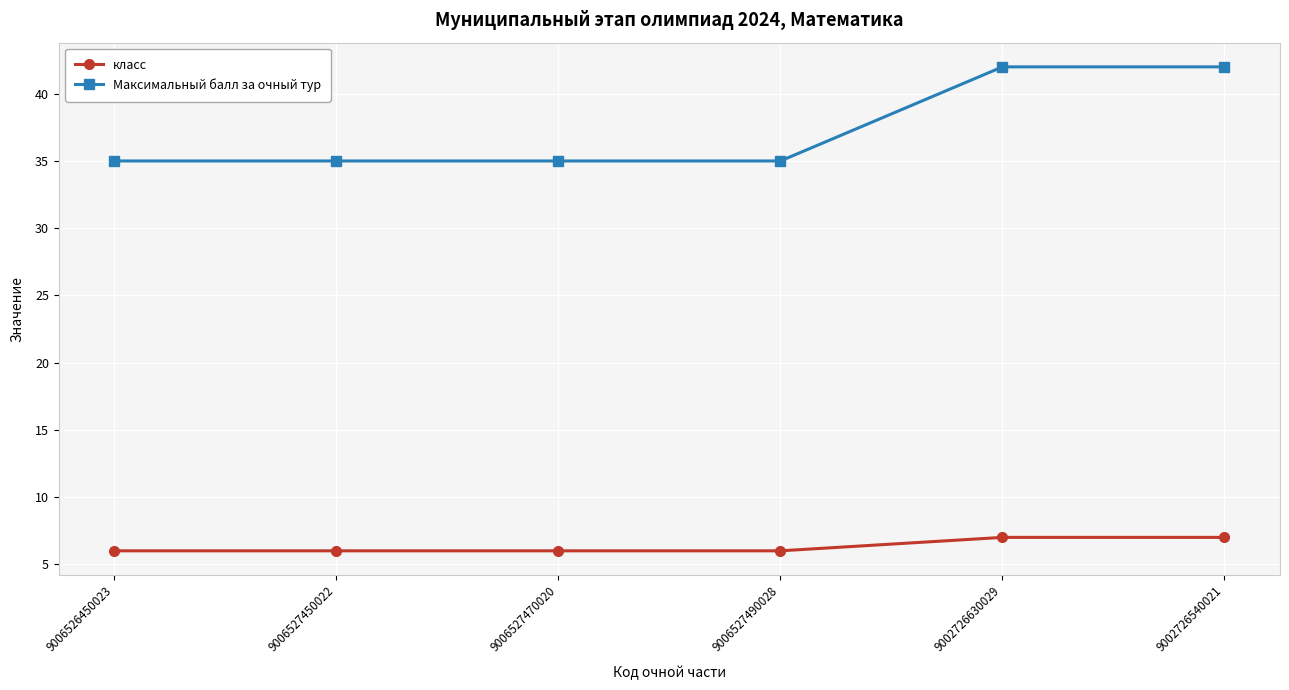

Which series changed the most between 9006526450023 and 9002726630029?

Максимальный балл за очный тур